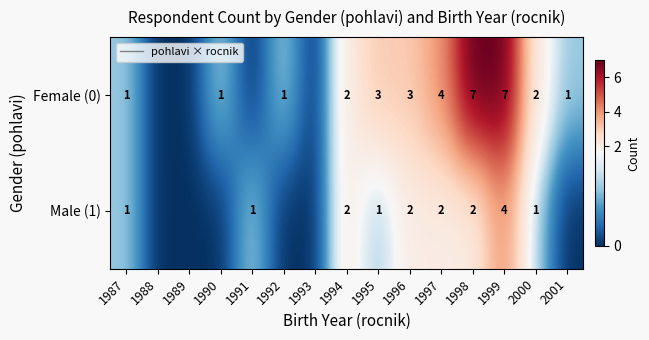

Rank the series at 1995 from highest to lowest value.

Female (0), Male (1)